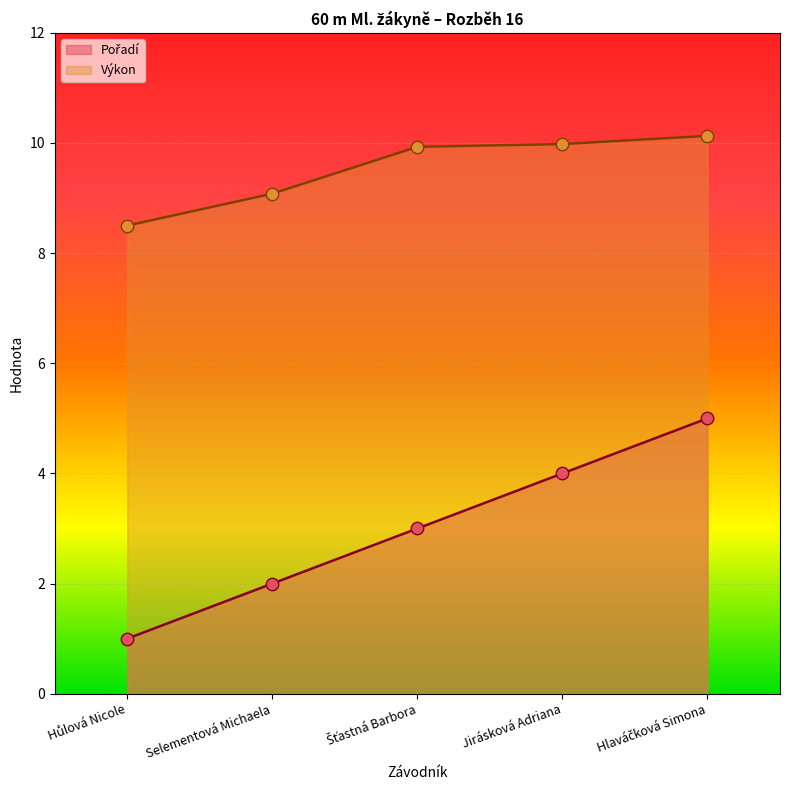

Is the value of Pořadí at Jirásková Adriana greater than the value of Výkon at Hůlová Nicole?

No